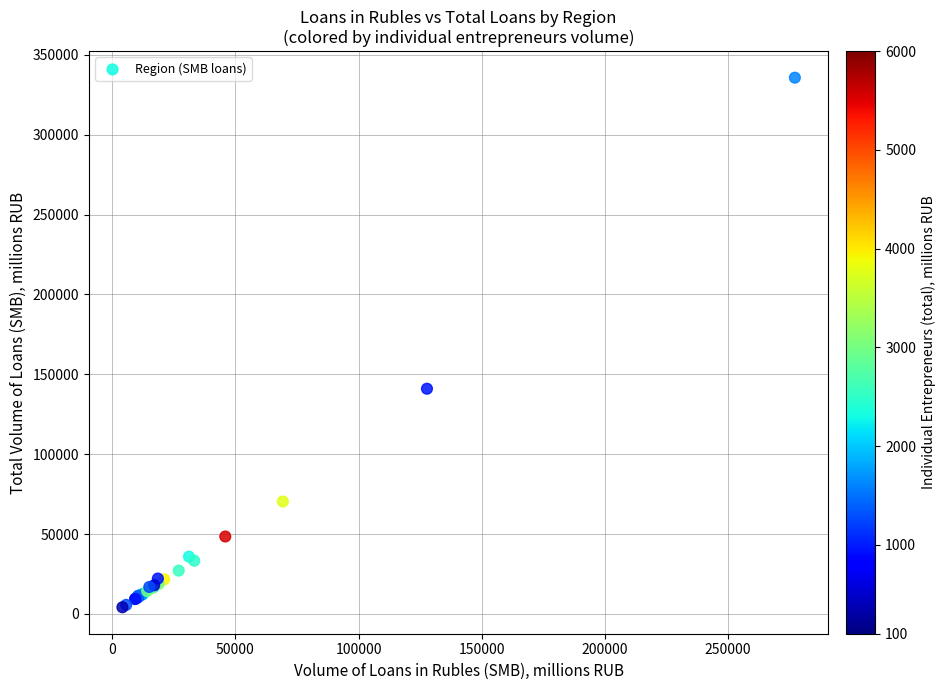

What Y value in the scatter plot is closest to 169959?

140984